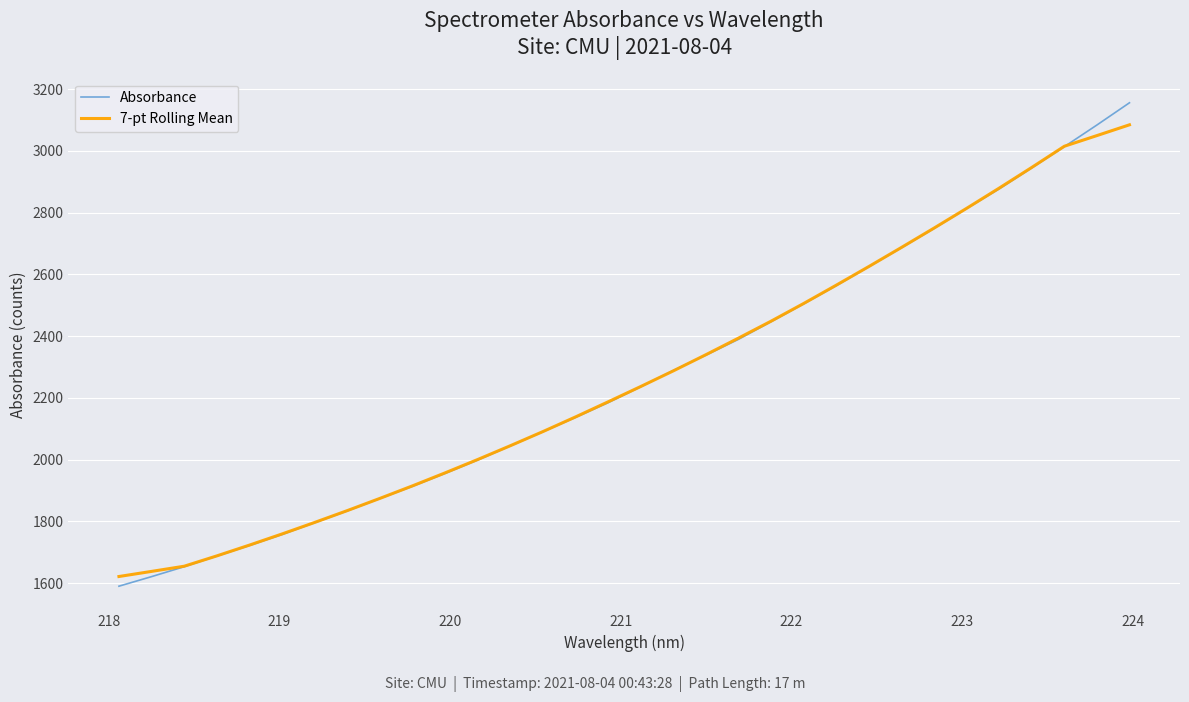

What is the greatest value displayed?

3155.9